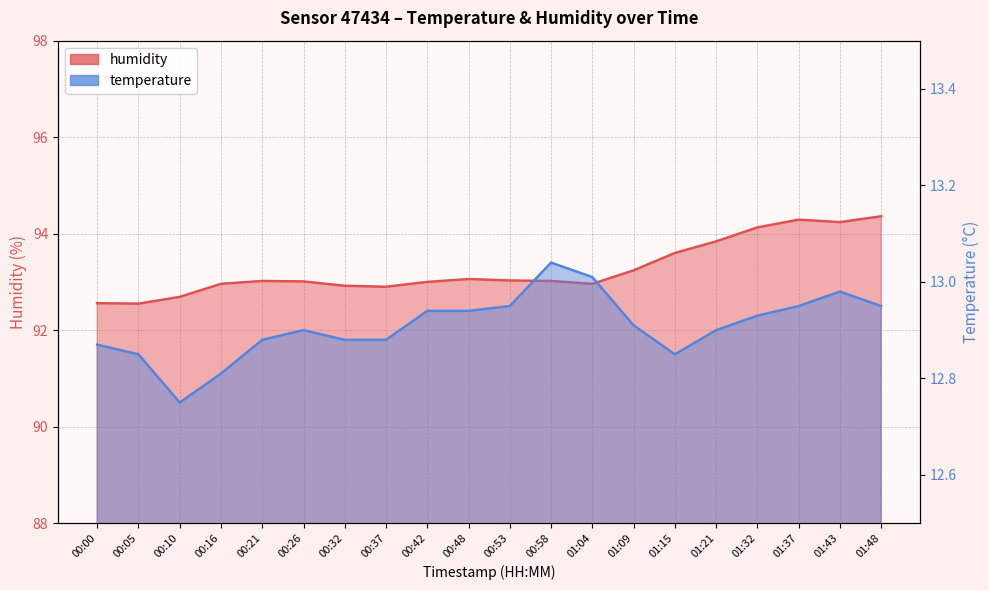

Where is the first local minimum for humidity?

00:05